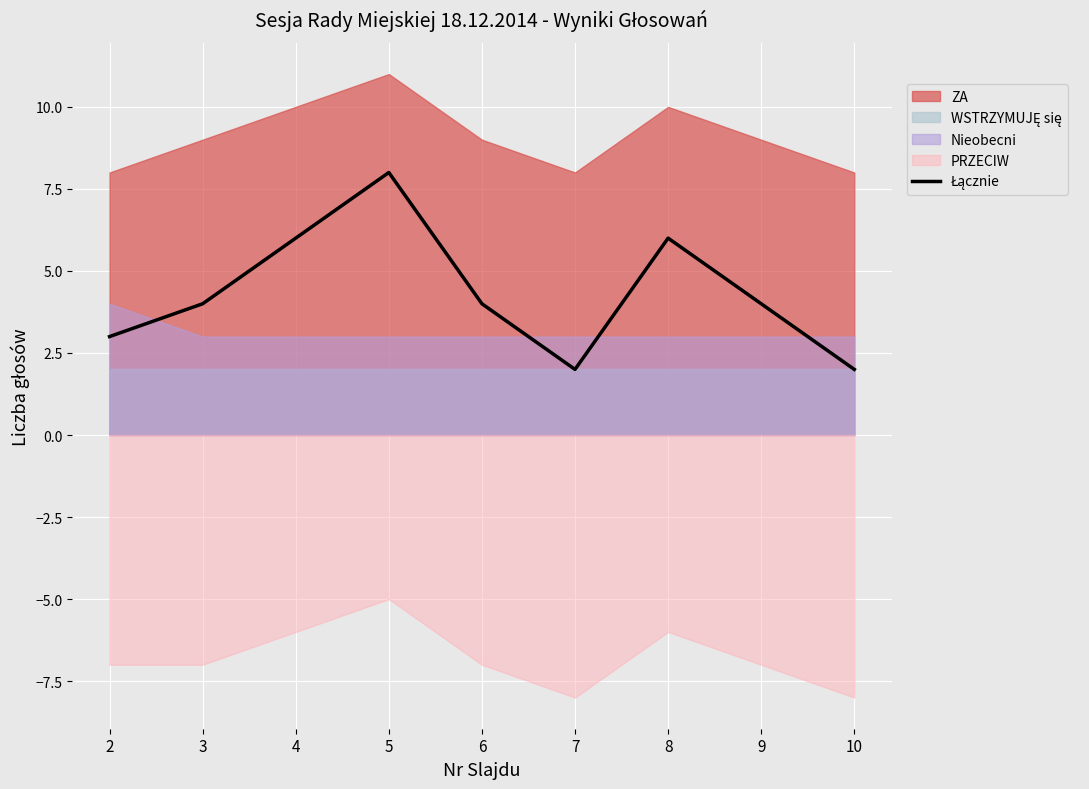

The value at 8 is 6. True or false?

True